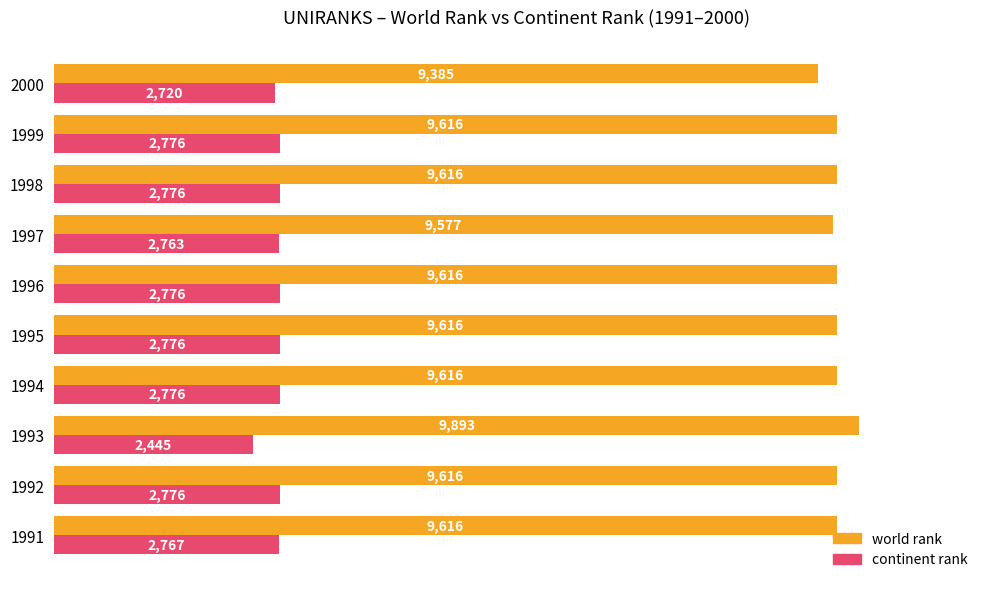

At which label is continent rank closest to 2610?

2000